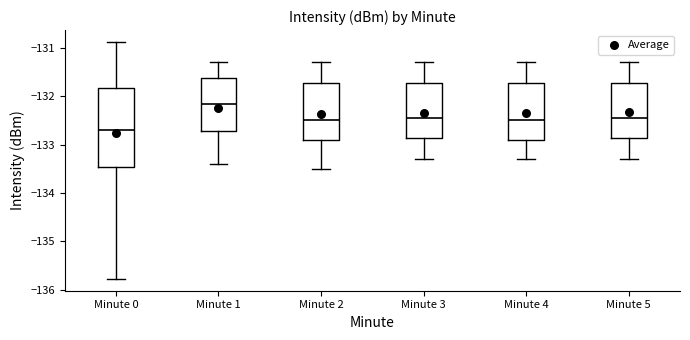

Reading left to right, read every box against the y-axis: the position of its median line, the range the box covers, and the ends of its whiskers. The values are not printed on the chart, so give them approximately, as read against the axis.

Minute 0: median -132.7, box -133.5 to -131.8, whiskers -135.8 to -130.9
Minute 1: median -132.2, box -132.7 to -131.6, whiskers -133.4 to -131.3
Minute 2: median -132.5, box -132.9 to -131.7, whiskers -133.5 to -131.3
Minute 3: median -132.4, box -132.9 to -131.7, whiskers -133.3 to -131.3
Minute 4: median -132.5, box -132.9 to -131.7, whiskers -133.3 to -131.3
Minute 5: median -132.4, box -132.9 to -131.7, whiskers -133.3 to -131.3